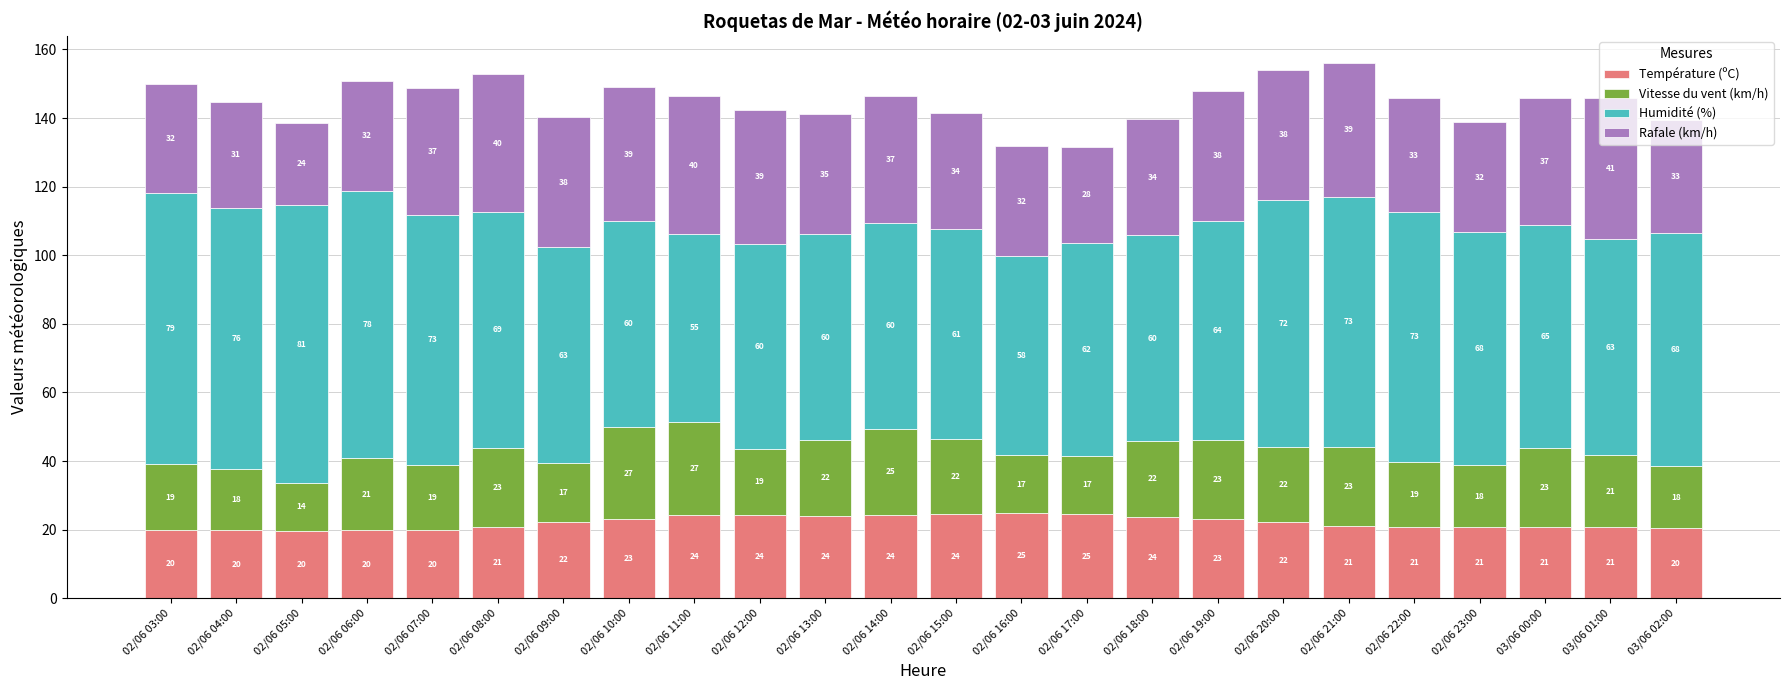

Is it true that Température (ºC) equals 24.6 at 02/06 17:00?

True